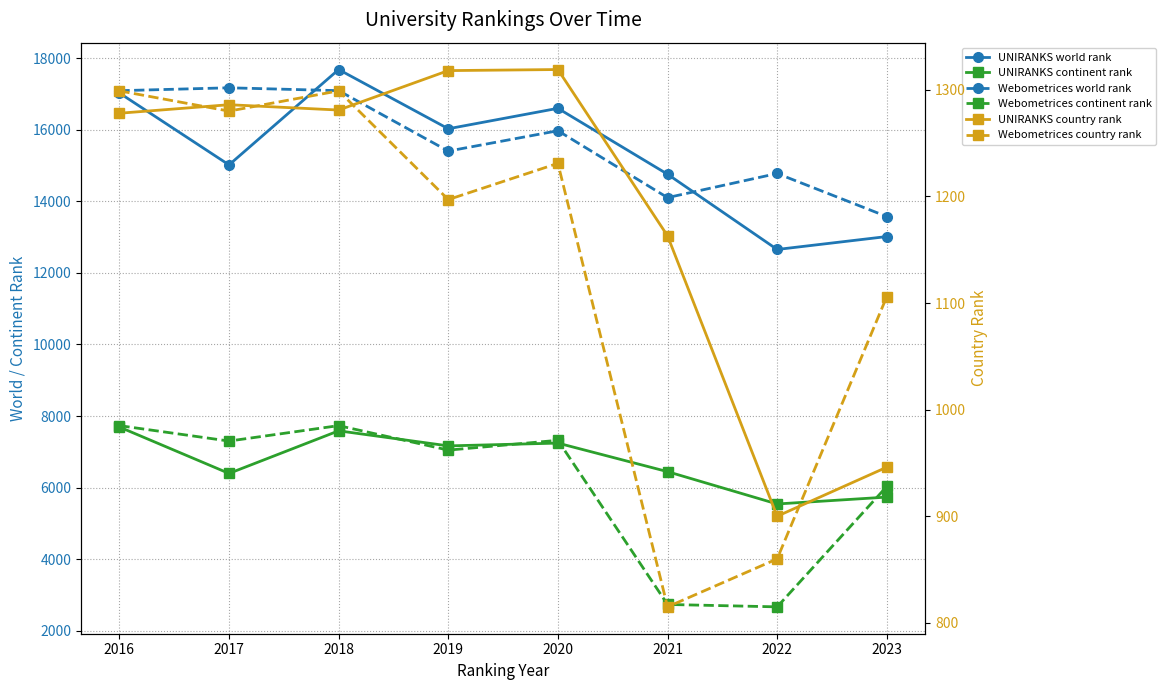

What is the lowest value of the Webometrices country rank series?

815